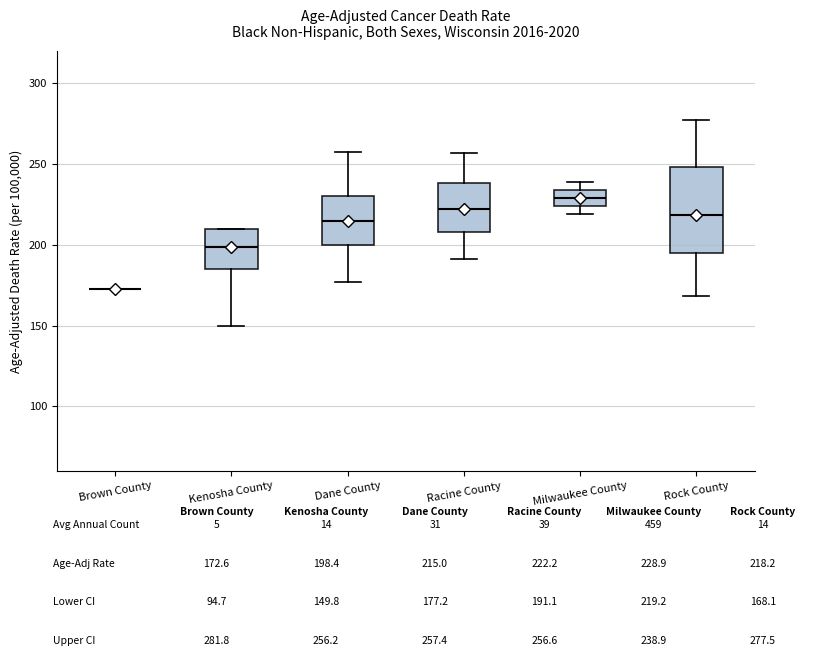

Reading left to right, transcribe this box plot: for each box, give where its median line is, the range the box spans, and where its two whiskers end, as read against the y-axis. The values are not printed on the chart, so give them approximately, as read against the axis.

Brown County: box collapsed to a line at 175, whiskers 175 to 175
Kenosha County: median 200, box 185 to 210, whiskers 150 to 210
Dane County: median 215, box 200 to 230, whiskers 175 to 255
Racine County: median 220, box 210 to 240, whiskers 190 to 255
Milwaukee County: median 230, box 225 to 235, whiskers 220 to 240
Rock County: median 220, box 195 to 250, whiskers 170 to 280